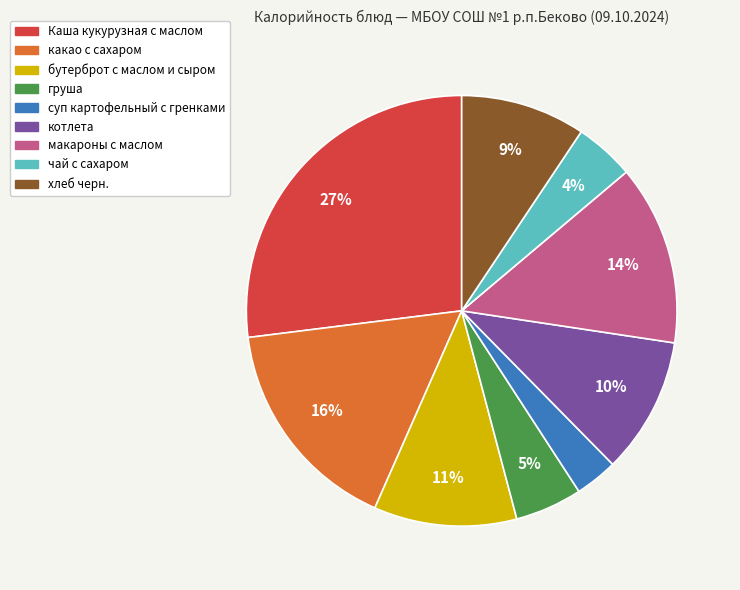

What percentage is the Каша кукурузная с маслом slice, to the nearest percent?

27%